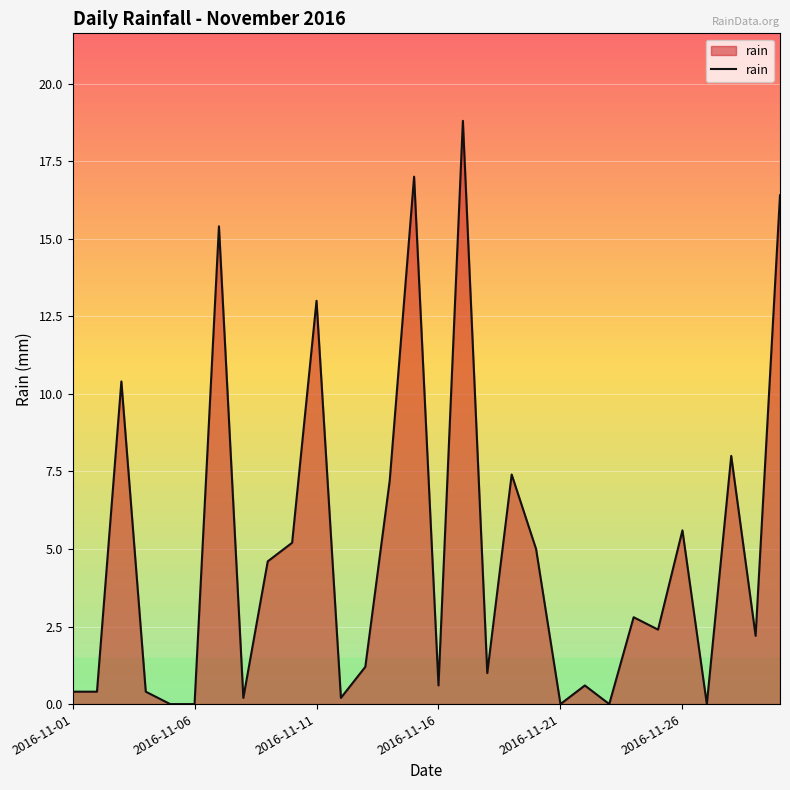

What is the greatest value displayed?

18.8